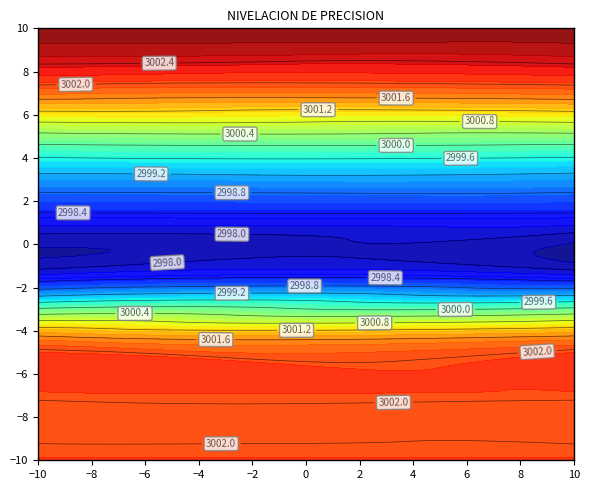

At how many categories does at least one series exceed 2998?

2